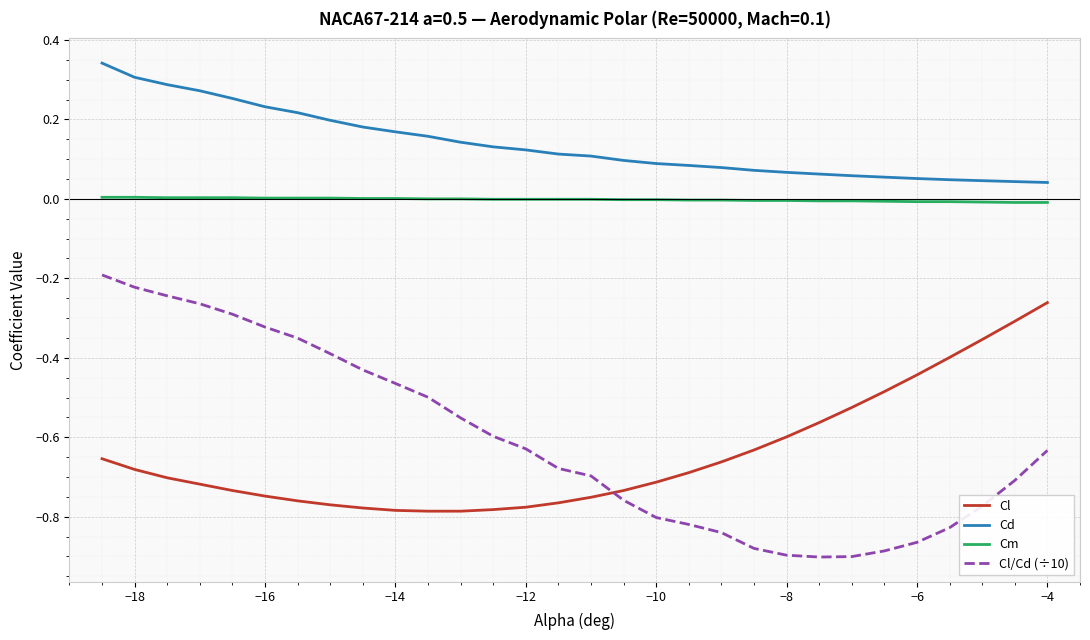

What is the difference between the maximum and minimum values in the Cl/Cd (÷10) series?

0.7